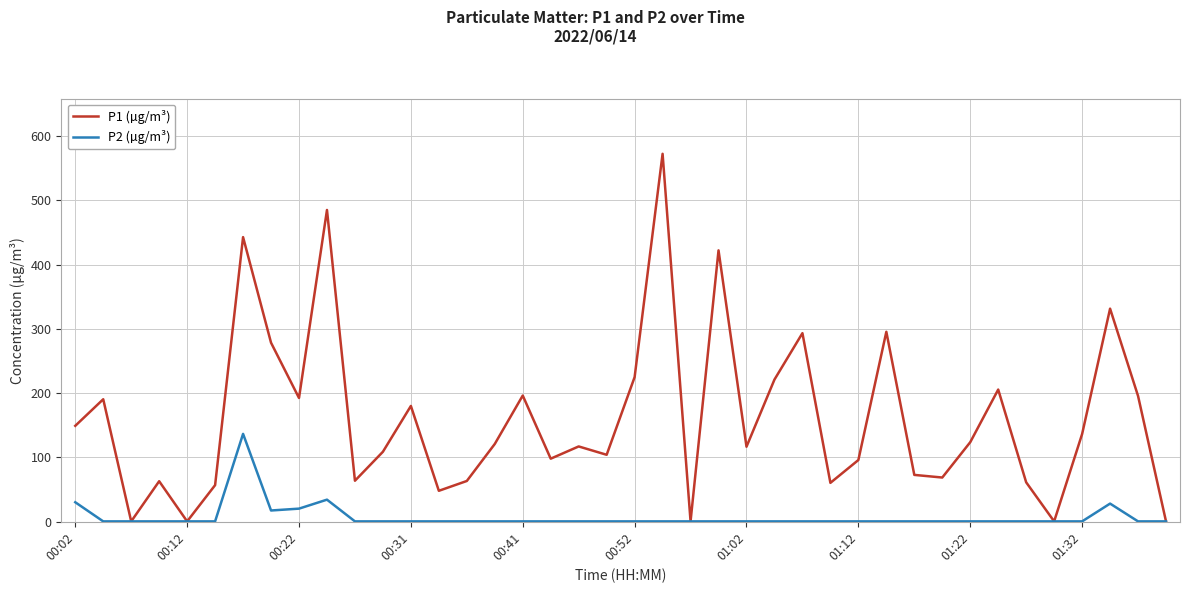

What is the greatest value displayed?

572.1